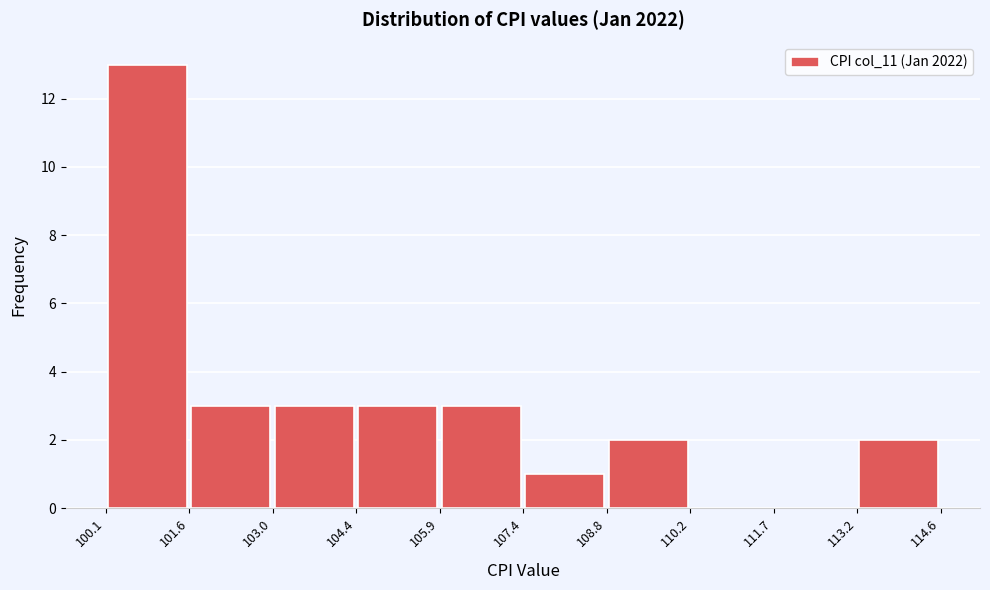

Over which range of the x-axis is the bar tallest?

100.1 to 101.6